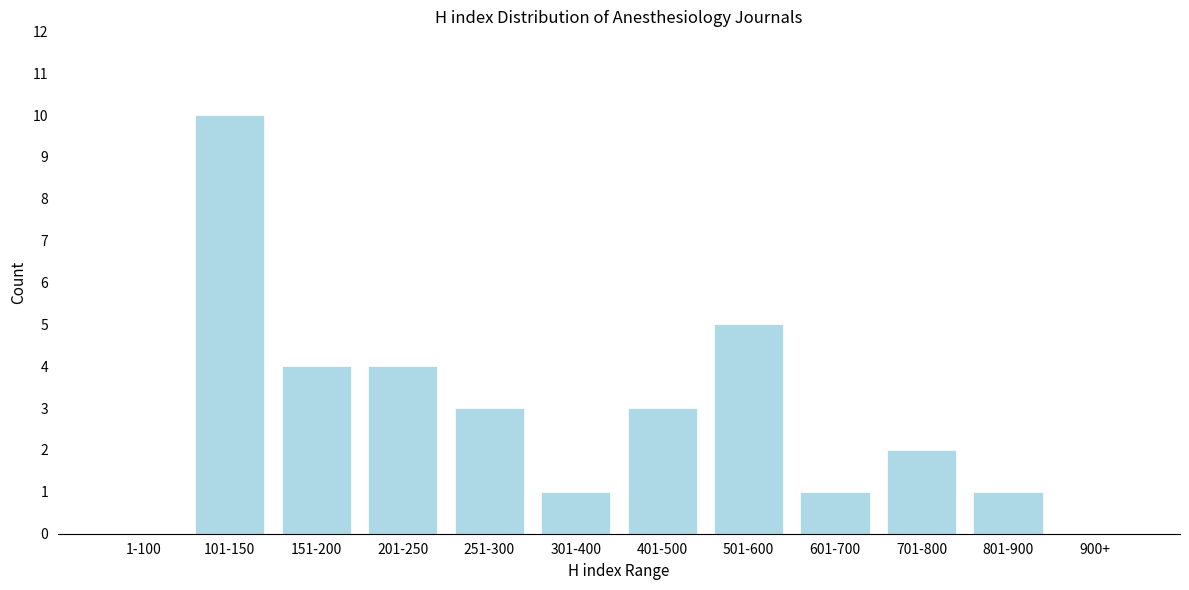

Reading left to right, what are all the values shown in this chart?

1-100=0	101-150=10	151-200=4	201-250=4	251-300=3	301-400=1	401-500=3	501-600=5	601-700=1	701-800=2	801-900=1	900+=0